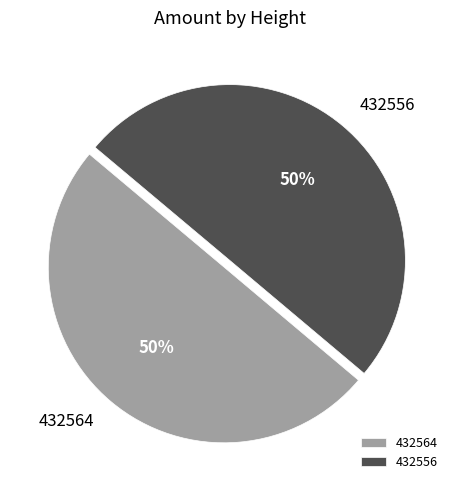

Is the sum of 432556 and 432564 greater than half?

Yes